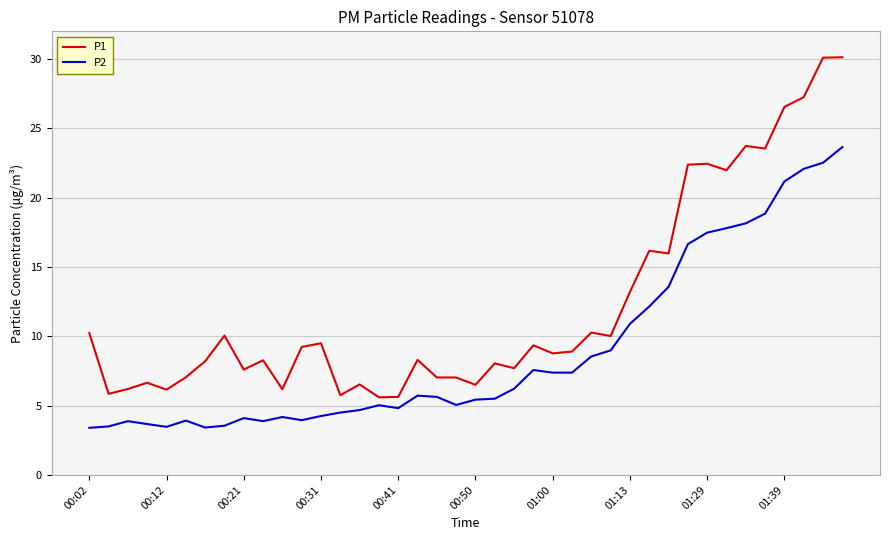

What is the difference between the second highest and second lowest values in the P2 series?

19.1